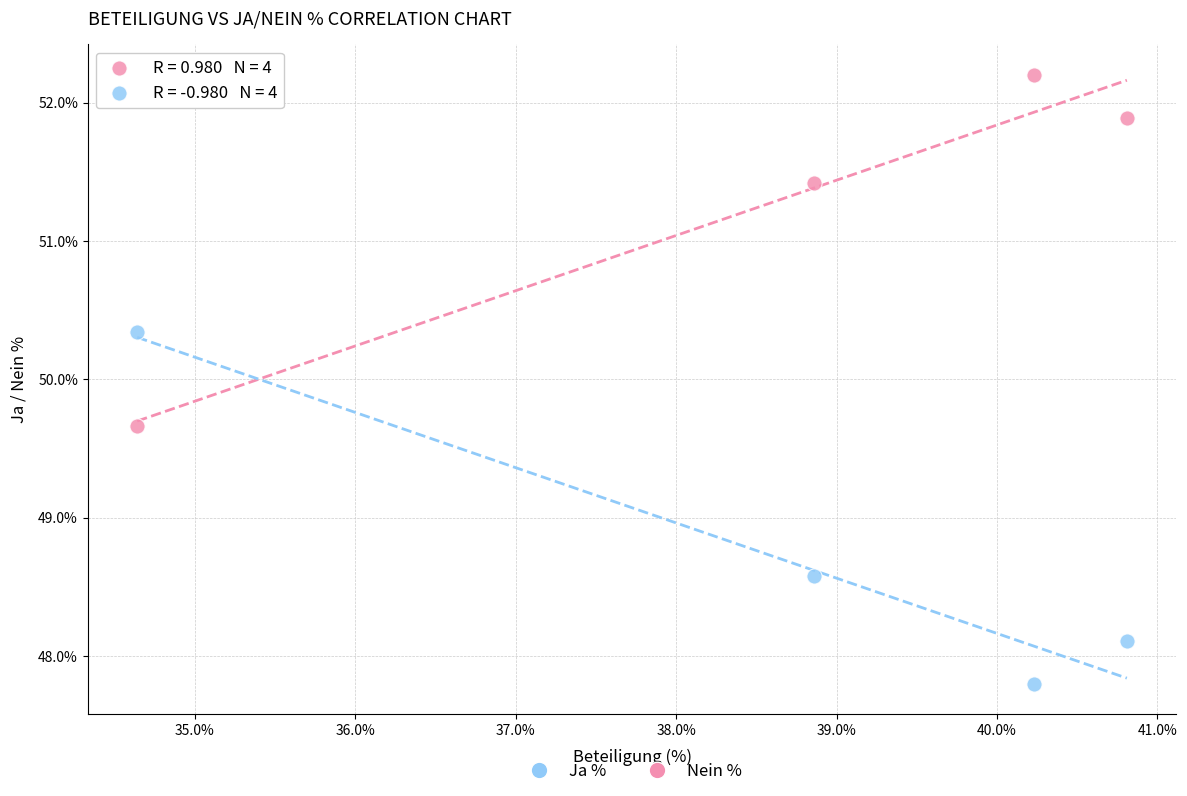

Which series contains the highest Y value?

Ja %